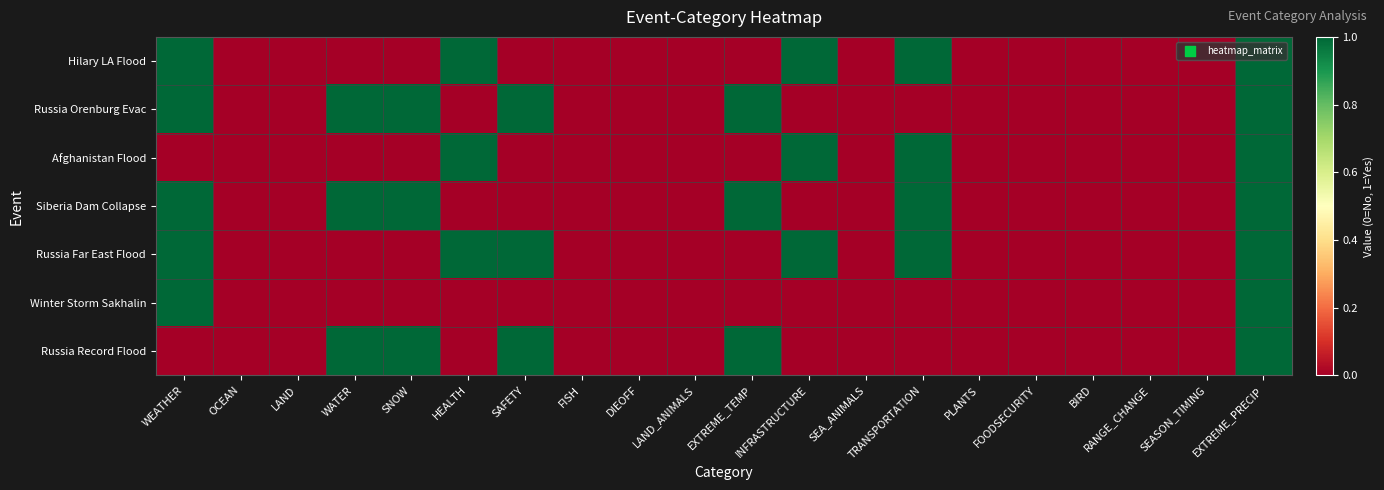

Reading left to right, transcribe all the data shown in this chart.

Hilary LA Flood: WEATHER=1	OCEAN=0	LAND=0	WATER=0	SNOW=0	HEALTH=1	SAFETY=0	FISH=0	DIEOFF=0	LAND_ANIMALS=0	EXTREME_TEMP=0	INFRASTRUCTURE=1	SEA_ANIMALS=0	TRANSPORTATION=1	PLANTS=0	FOODSECURITY=0	BIRD=0	RANGE_CHANGE=0	SEASON_TIMING=0	EXTREME_PRECIP=1
Russia Orenburg Evac: WEATHER=1	OCEAN=0	LAND=0	WATER=1	SNOW=1	HEALTH=0	SAFETY=1	FISH=0	DIEOFF=0	LAND_ANIMALS=0	EXTREME_TEMP=1	INFRASTRUCTURE=0	SEA_ANIMALS=0	TRANSPORTATION=0	PLANTS=0	FOODSECURITY=0	BIRD=0	RANGE_CHANGE=0	SEASON_TIMING=0	EXTREME_PRECIP=1
Afghanistan Flood: WEATHER=0	OCEAN=0	LAND=0	WATER=0	SNOW=0	HEALTH=1	SAFETY=0	FISH=0	DIEOFF=0	LAND_ANIMALS=0	EXTREME_TEMP=0	INFRASTRUCTURE=1	SEA_ANIMALS=0	TRANSPORTATION=1	PLANTS=0	FOODSECURITY=0	BIRD=0	RANGE_CHANGE=0	SEASON_TIMING=0	EXTREME_PRECIP=1
Siberia Dam Collapse: WEATHER=1	OCEAN=0	LAND=0	WATER=1	SNOW=1	HEALTH=0	SAFETY=0	FISH=0	DIEOFF=0	LAND_ANIMALS=0	EXTREME_TEMP=1	INFRASTRUCTURE=0	SEA_ANIMALS=0	TRANSPORTATION=1	PLANTS=0	FOODSECURITY=0	BIRD=0	RANGE_CHANGE=0	SEASON_TIMING=0	EXTREME_PRECIP=1
Russia Far East Flood: WEATHER=1	OCEAN=0	LAND=0	WATER=0	SNOW=0	HEALTH=1	SAFETY=1	FISH=0	DIEOFF=0	LAND_ANIMALS=0	EXTREME_TEMP=0	INFRASTRUCTURE=1	SEA_ANIMALS=0	TRANSPORTATION=1	PLANTS=0	FOODSECURITY=0	BIRD=0	RANGE_CHANGE=0	SEASON_TIMING=0	EXTREME_PRECIP=1
Winter Storm Sakhalin: WEATHER=1	OCEAN=0	LAND=0	WATER=0	SNOW=0	HEALTH=0	SAFETY=0	FISH=0	DIEOFF=0	LAND_ANIMALS=0	EXTREME_TEMP=0	INFRASTRUCTURE=0	SEA_ANIMALS=0	TRANSPORTATION=0	PLANTS=0	FOODSECURITY=0	BIRD=0	RANGE_CHANGE=0	SEASON_TIMING=0	EXTREME_PRECIP=1
Russia Record Flood: WEATHER=0	OCEAN=0	LAND=0	WATER=1	SNOW=1	HEALTH=0	SAFETY=1	FISH=0	DIEOFF=0	LAND_ANIMALS=0	EXTREME_TEMP=1	INFRASTRUCTURE=0	SEA_ANIMALS=0	TRANSPORTATION=0	PLANTS=0	FOODSECURITY=0	BIRD=0	RANGE_CHANGE=0	SEASON_TIMING=0	EXTREME_PRECIP=1